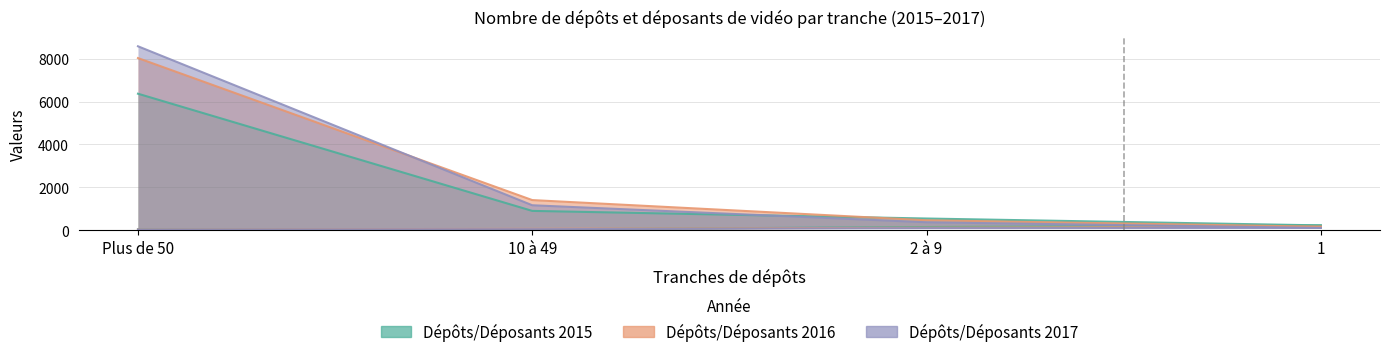

Read the Dépôts 2017 value at 1.

111